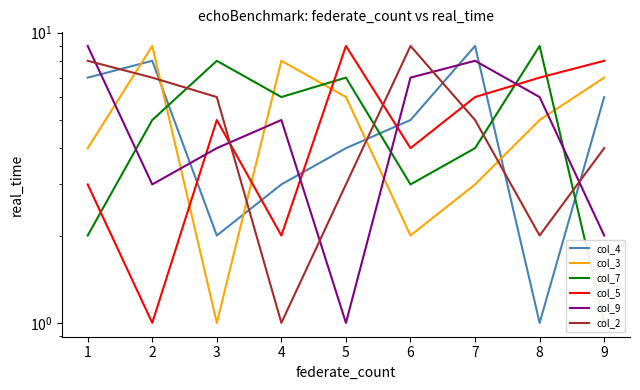

True or false: col_4 has more than 0 interior local peaks.

True